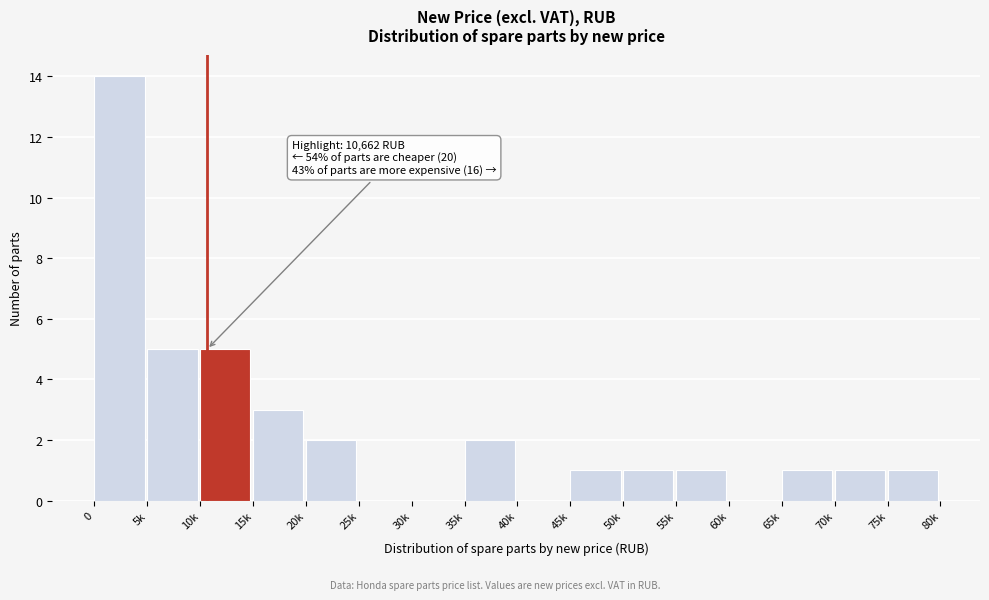

Reading left to right, list all the values displayed in this chart.

0=14	5k=5	10k=5	15k=3	20k=2	25k=0	30k=0	35k=2	40k=0	45k=1	50k=1	55k=1	60k=0	65k=1	70k=1	75k=1